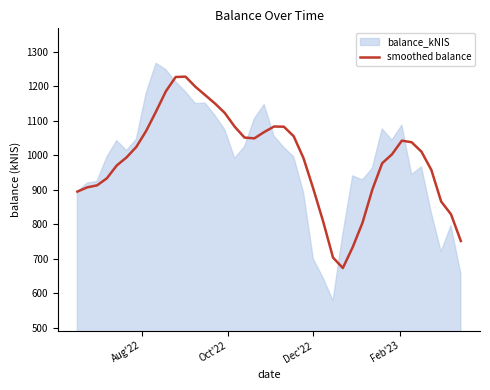

True or false: there are more than 1 points higher than both neighbors.

True